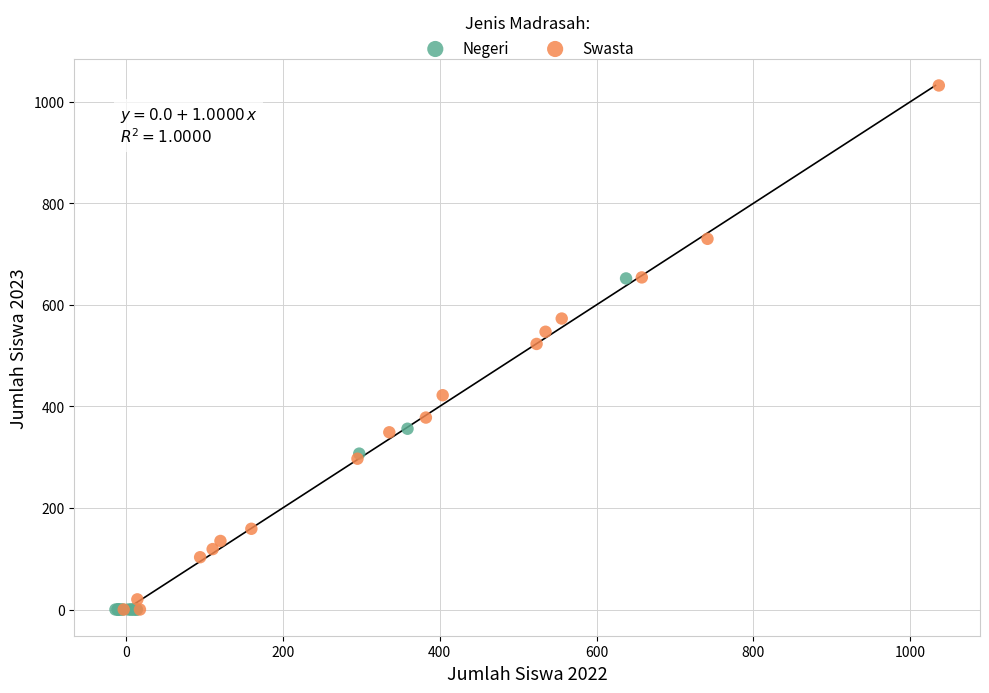

Which series contains the highest Y value?

Swasta